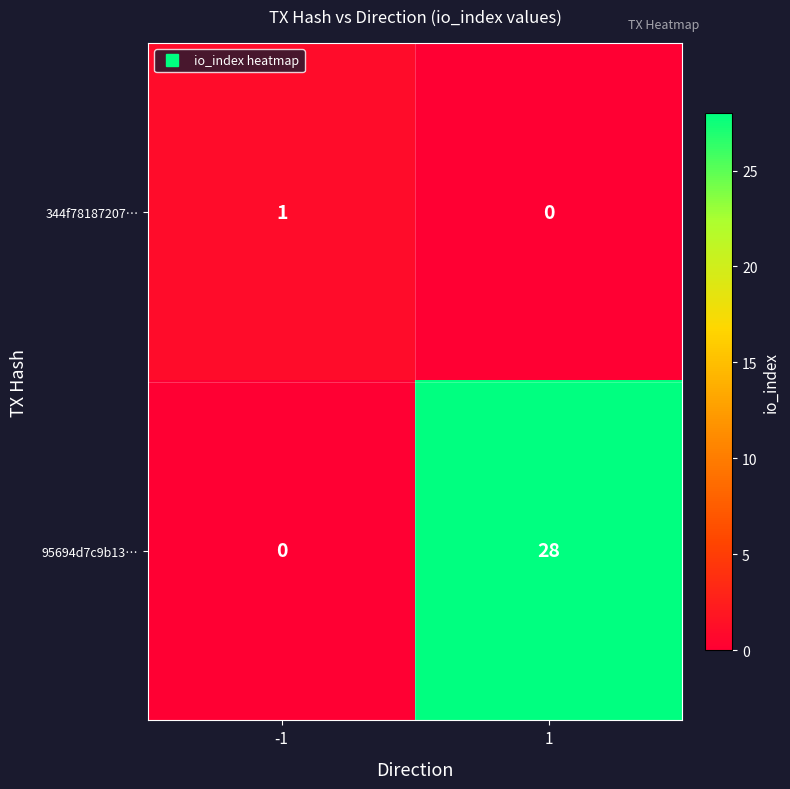

What is the spread (max minus min) of values at 1?

28